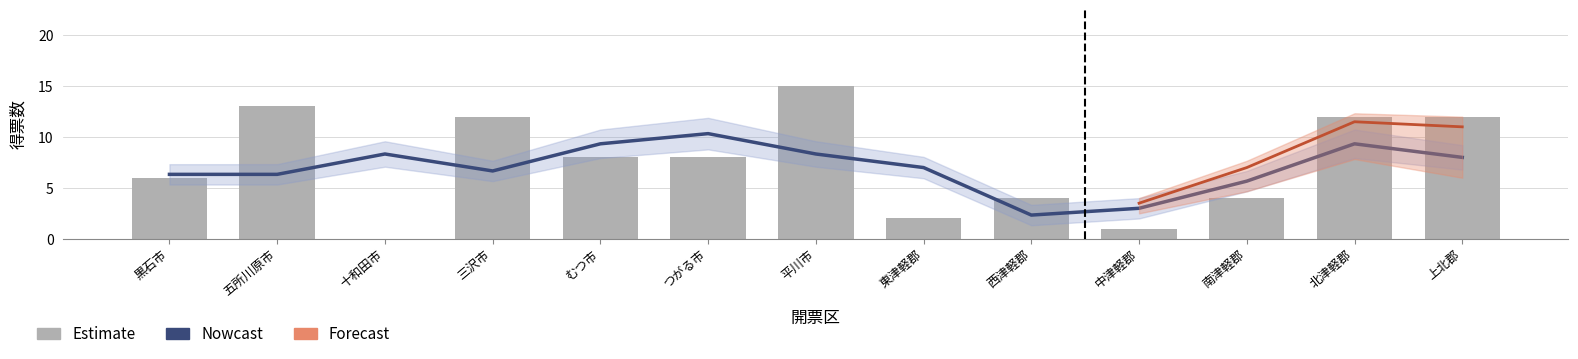

List the labels in order of value, largest first.

平川市, 五所川原市, 三沢市, 北津軽郡, 上北郡, むつ市, つがる市, 黒石市, 西津軽郡, 南津軽郡, 東津軽郡, 中津軽郡, 十和田市